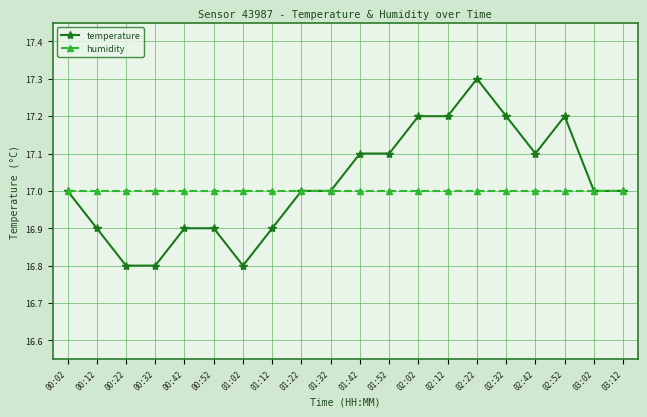

True or false: temperature and humidity intersect in this chart.

True